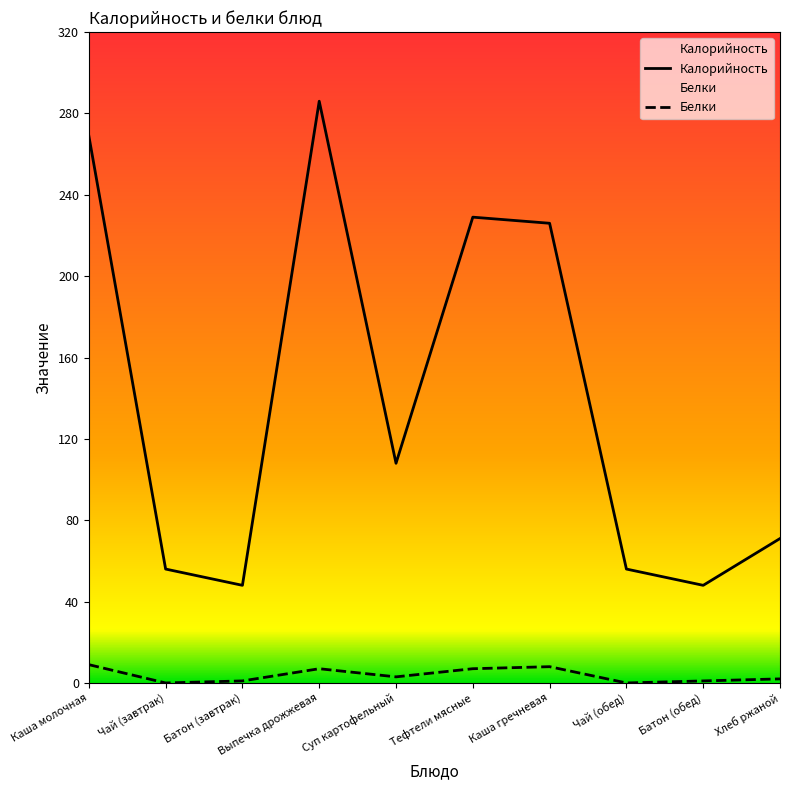

True or false: Белки and Калорийность cross at least once.

False